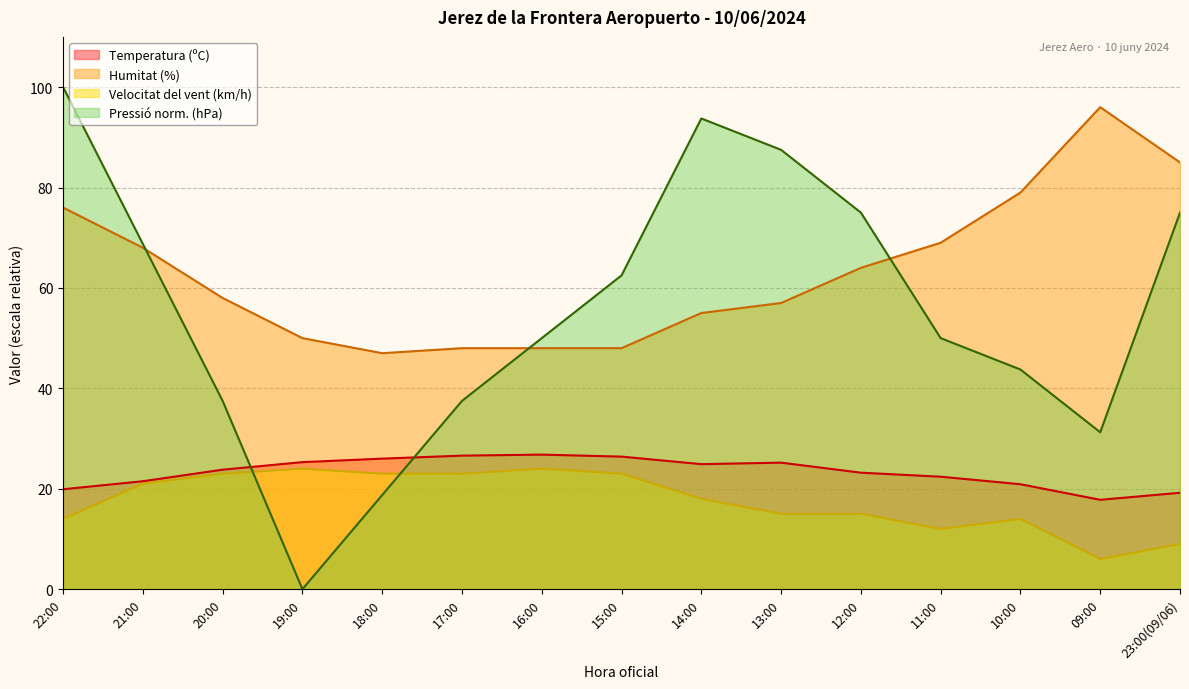

Which series has the largest total across all categories?

Humitat (%)